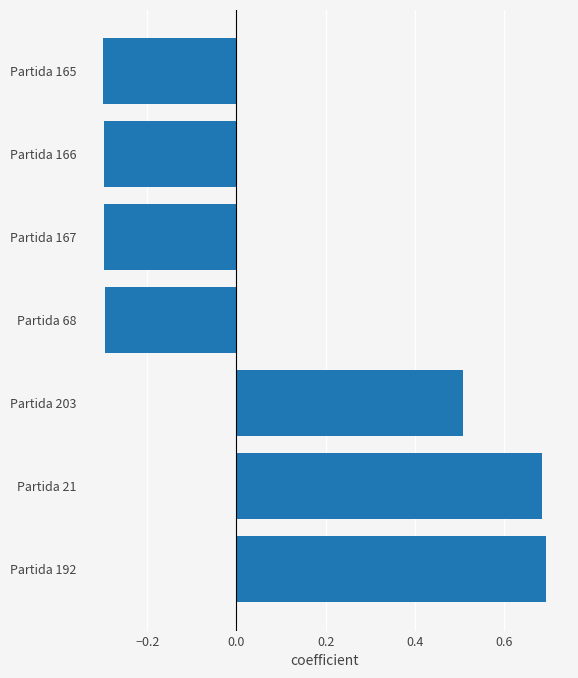

What is the sum of the values at Partida 192 and Partida 21?

1.4